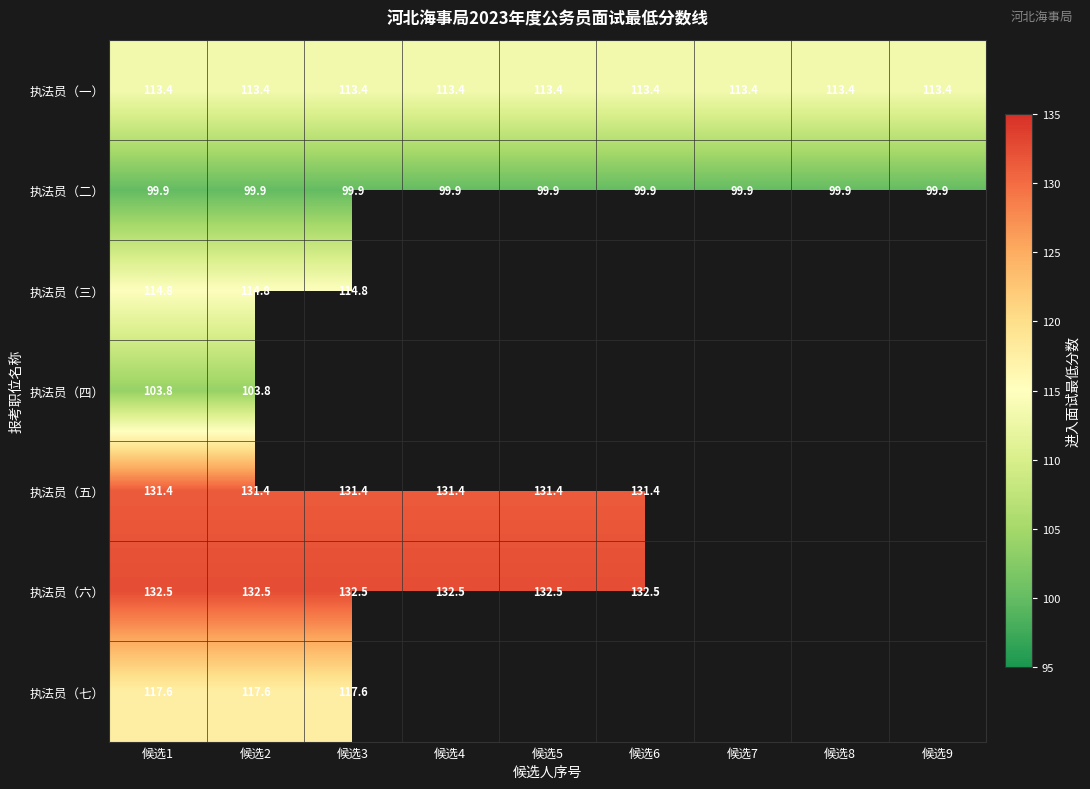

What is the sum of all 执法员（一） values?

1020.6